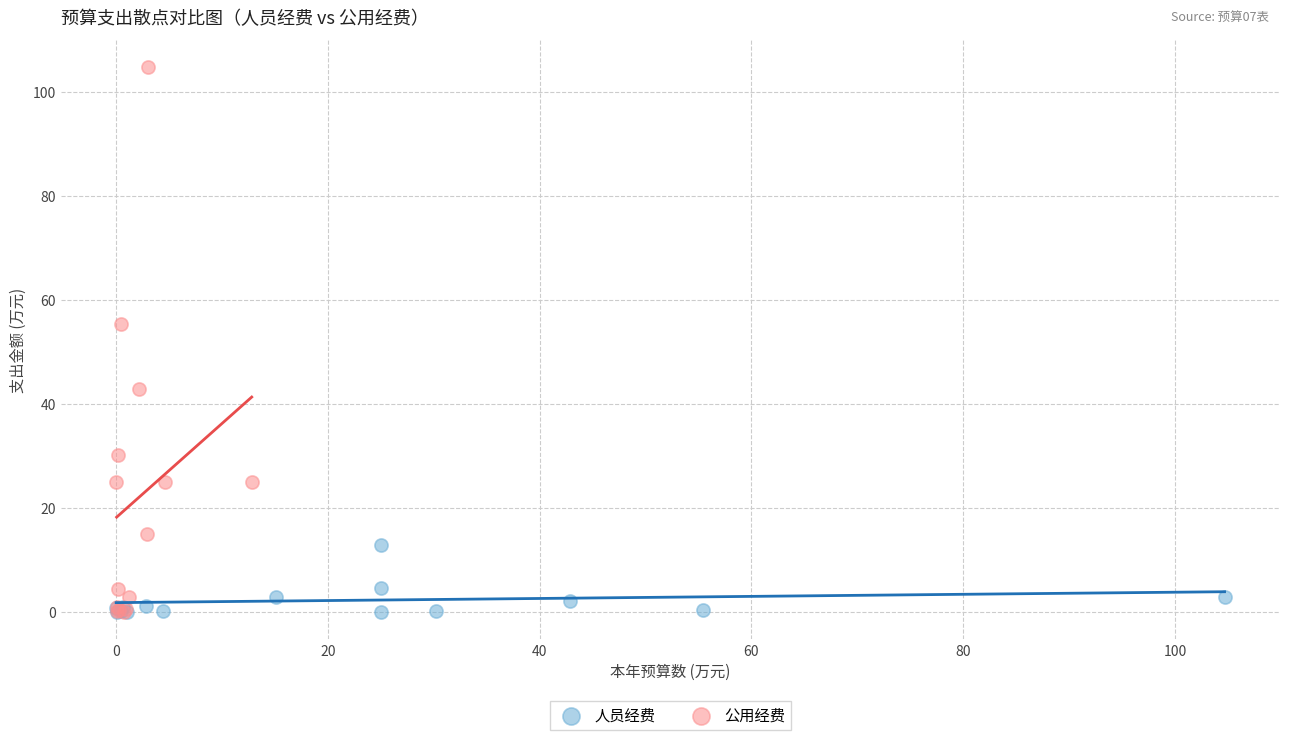

Which series reaches the maximum Y coordinate?

公用经费